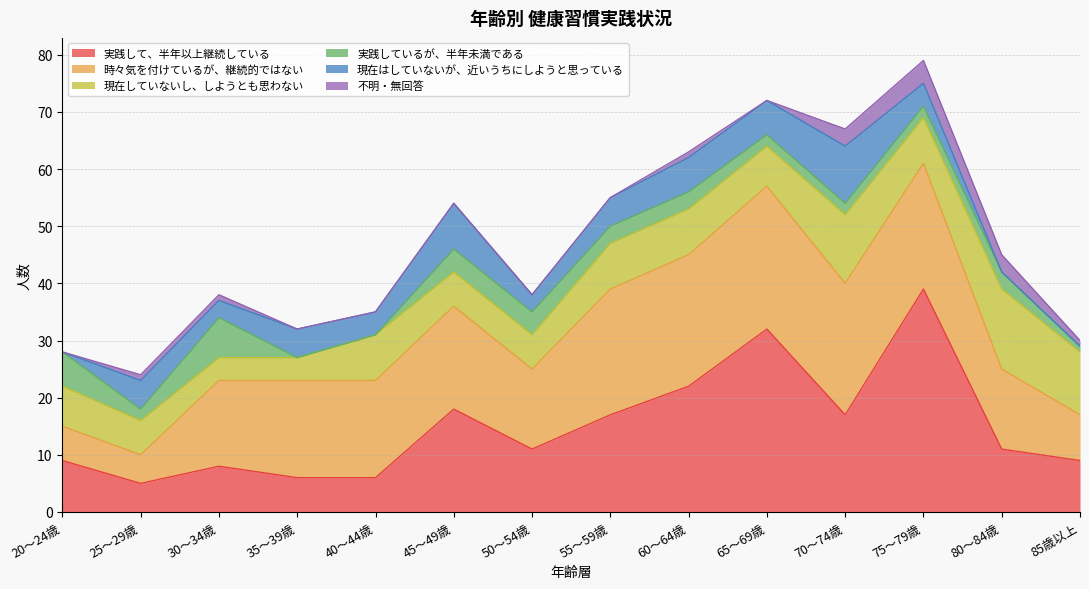

True or false: 実践しているが、半年未満である has a value of 1 at 65～69歳.

False